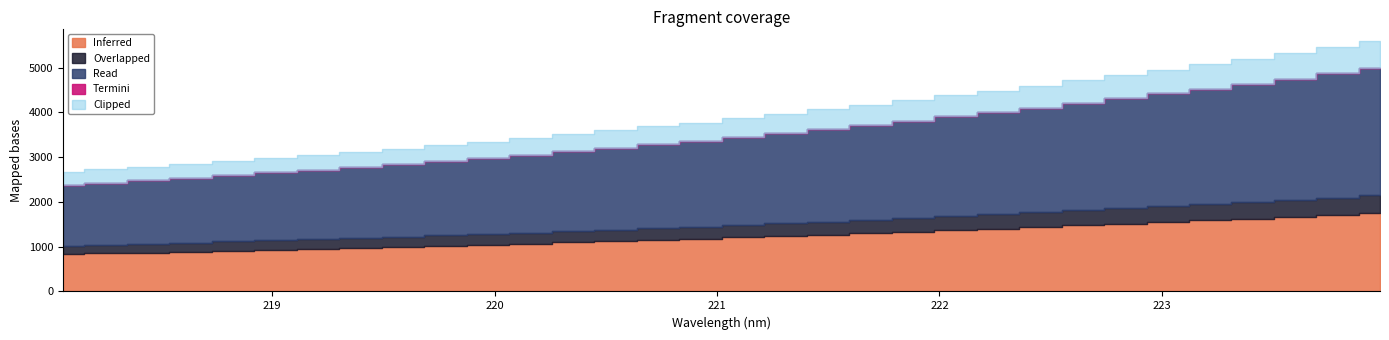

At which category does the chart reach its peak across all series?

223.9802